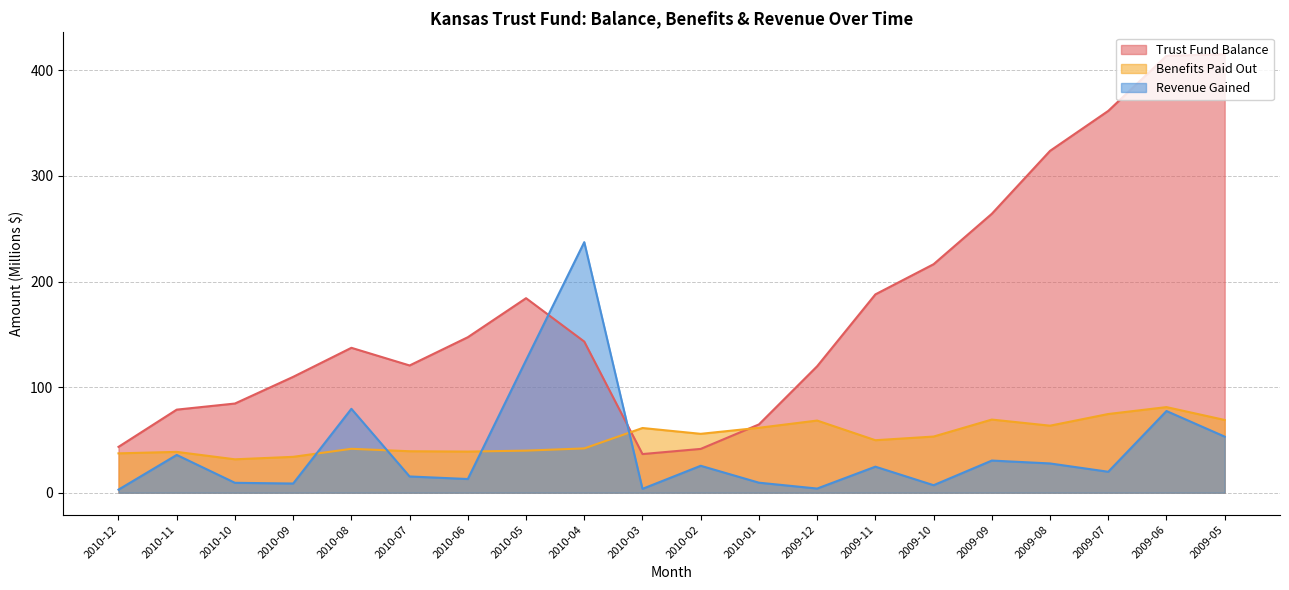

What is the lowest value of the Trust Fund Balance series?

36.6